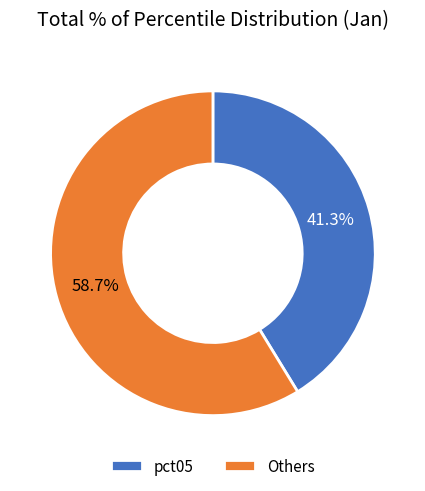

Rank the categories by value from lowest to highest.

pct05, Others